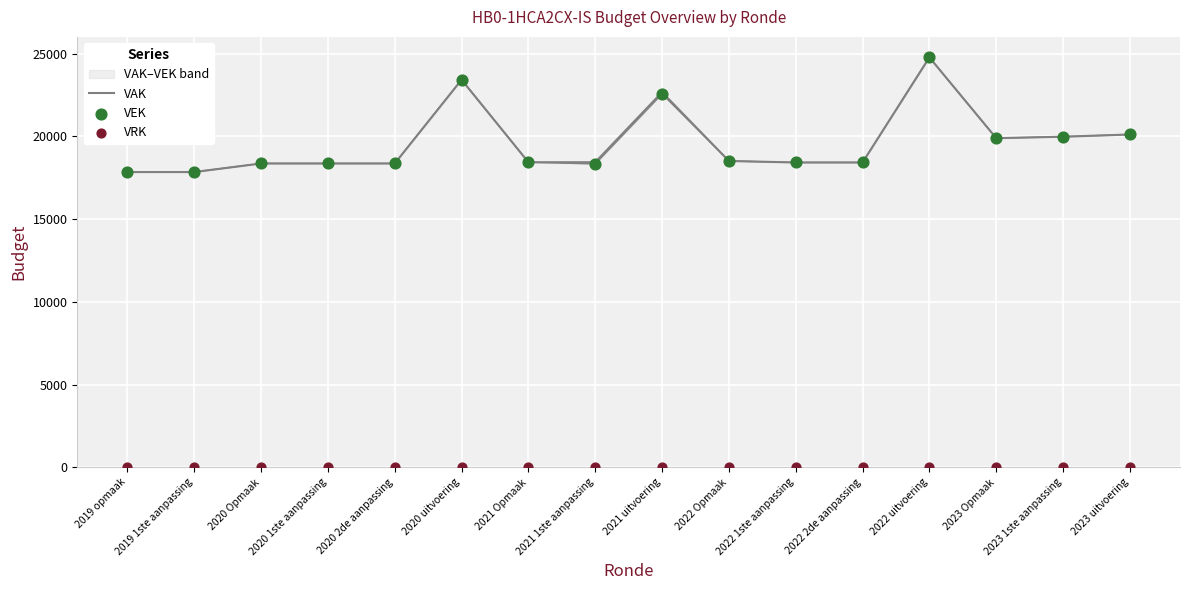

Which series contains the lowest Y value?

VRK